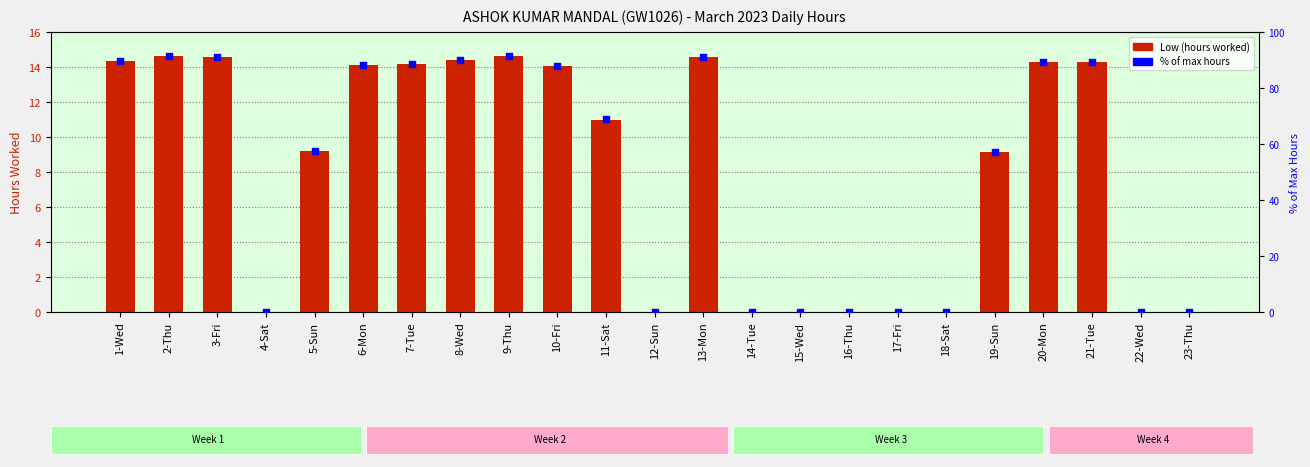

Which series reaches the minimum Y coordinate?

Low (hours worked)